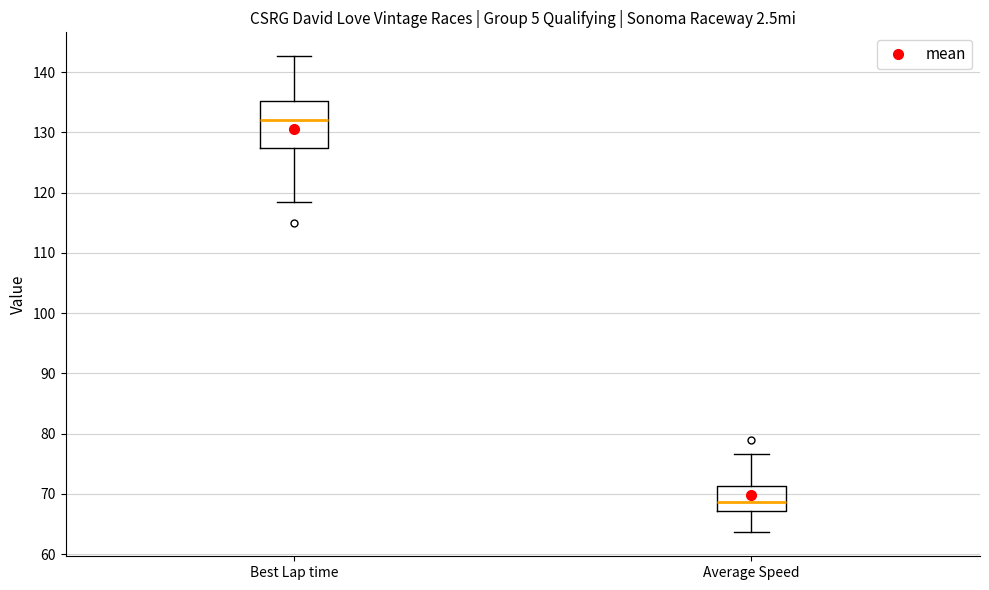

Reading left to right, read every box against the y-axis: the position of its median line, the range the box covers, and the ends of its whiskers. The values are not printed on the chart, so give them approximately, as read against the axis.

Best Lap time: median 132, box 127 to 135, whiskers 118 to 143
Average Speed: median 69, box 67 to 71, whiskers 64 to 77